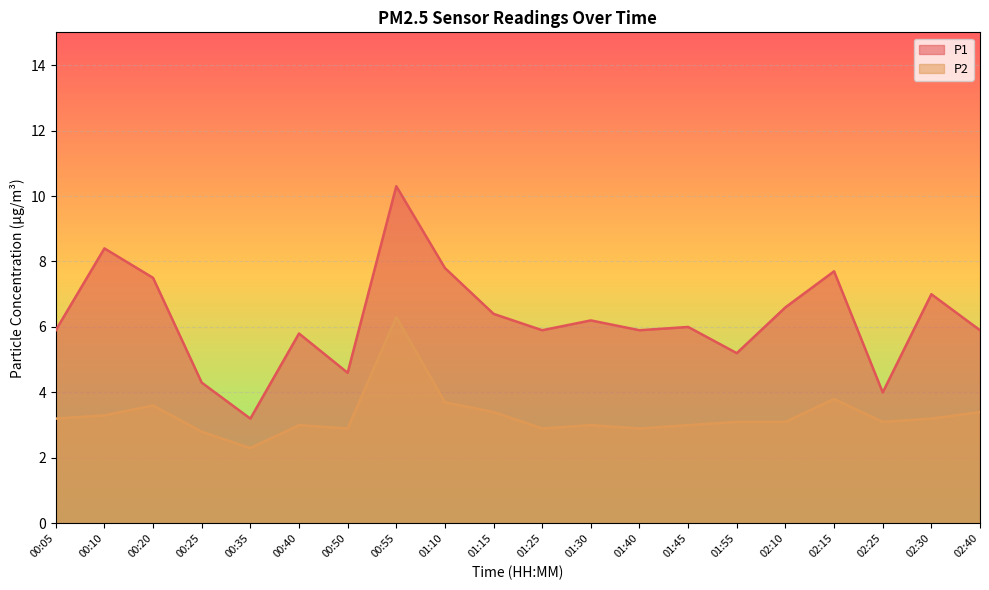

Where does the P2 series first go above 3?

00:05